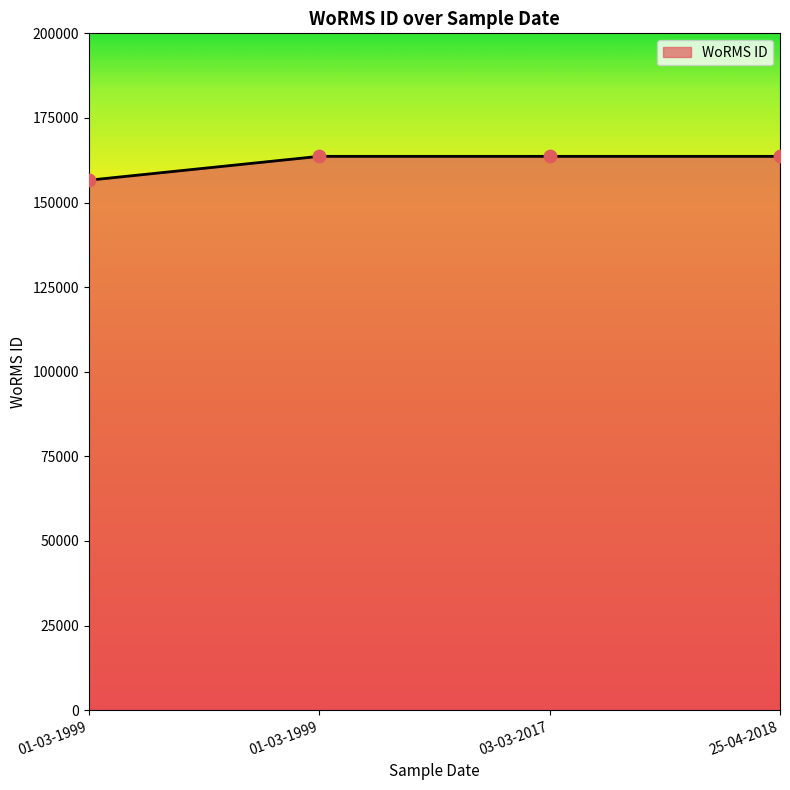

Which has a higher value, 03-03-2017 or 25-04-2018?

03-03-2017